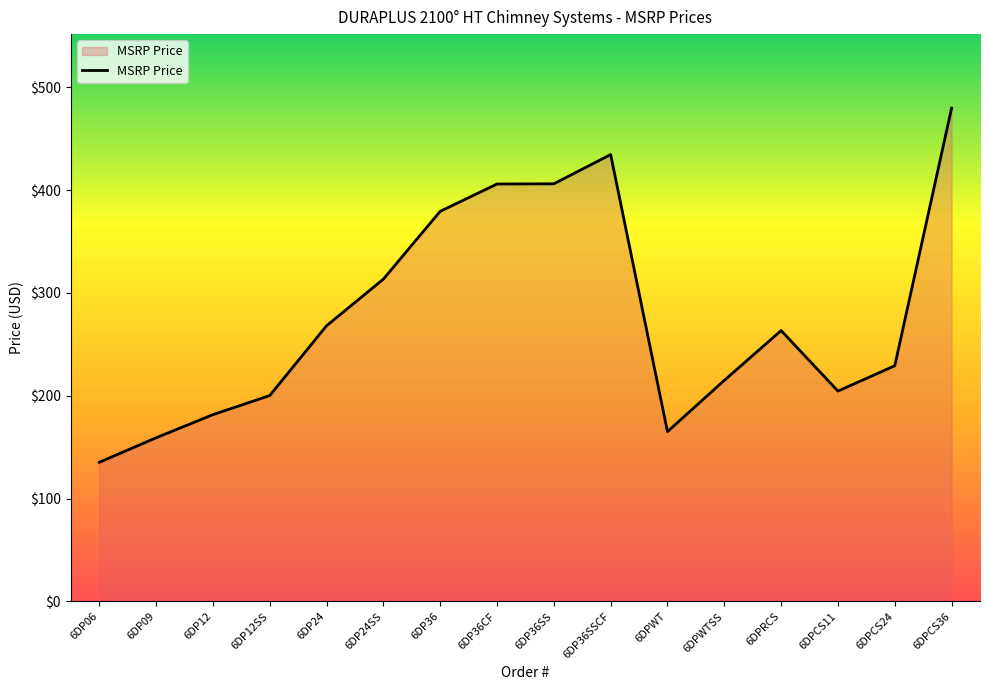

Where is the data nearest to the value 307?

6DP24SS